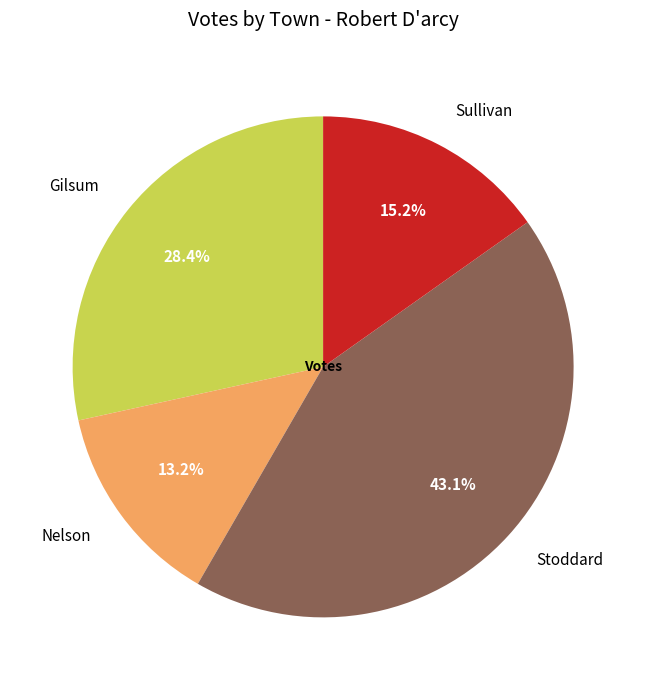

Is the sum of Gilsum and Sullivan greater than half?

No